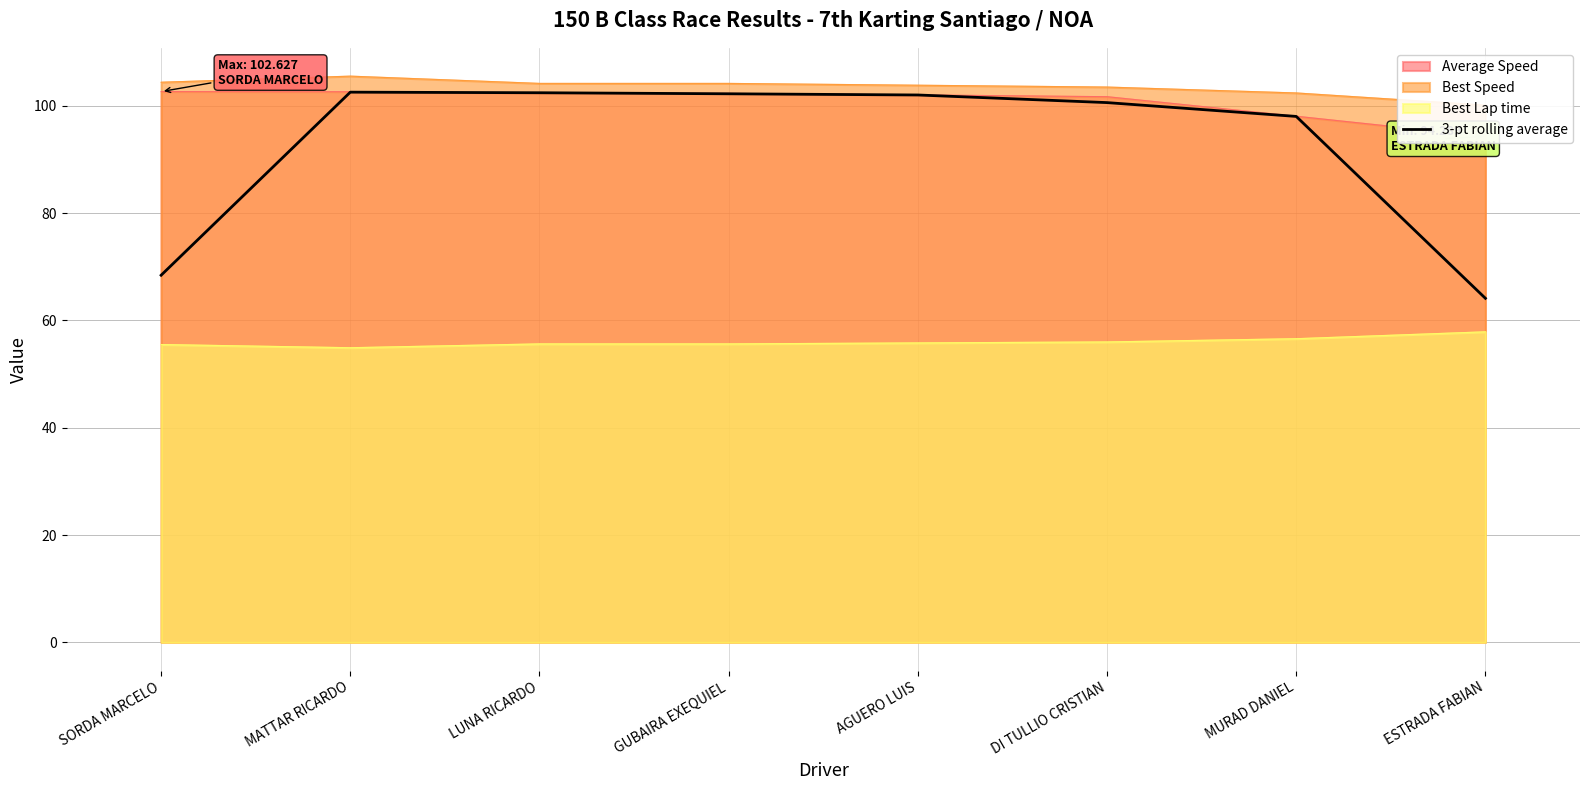

What is the minimum value for Best Lap time?

54.9